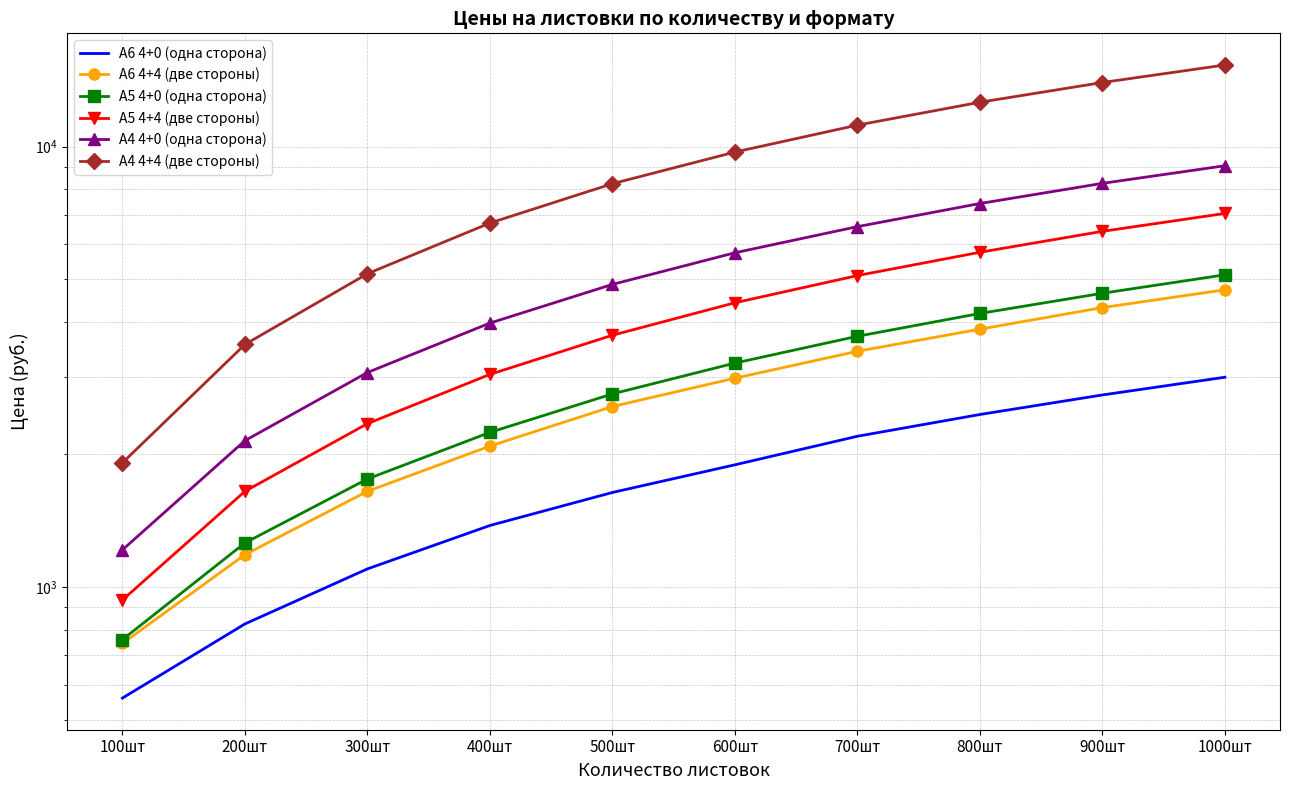

True or false: А6 4+0 (одна сторона) has a value of 3632 at 700шт.

False